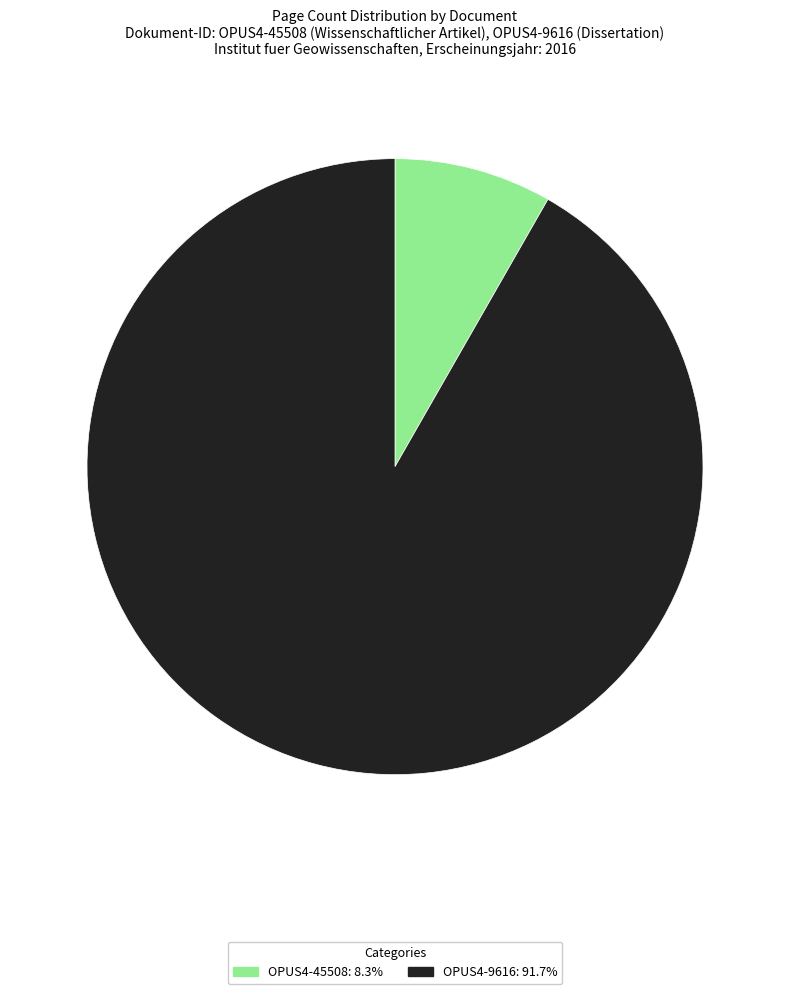

True or false: OPUS4-9616 accounts for 92% of the total.

True